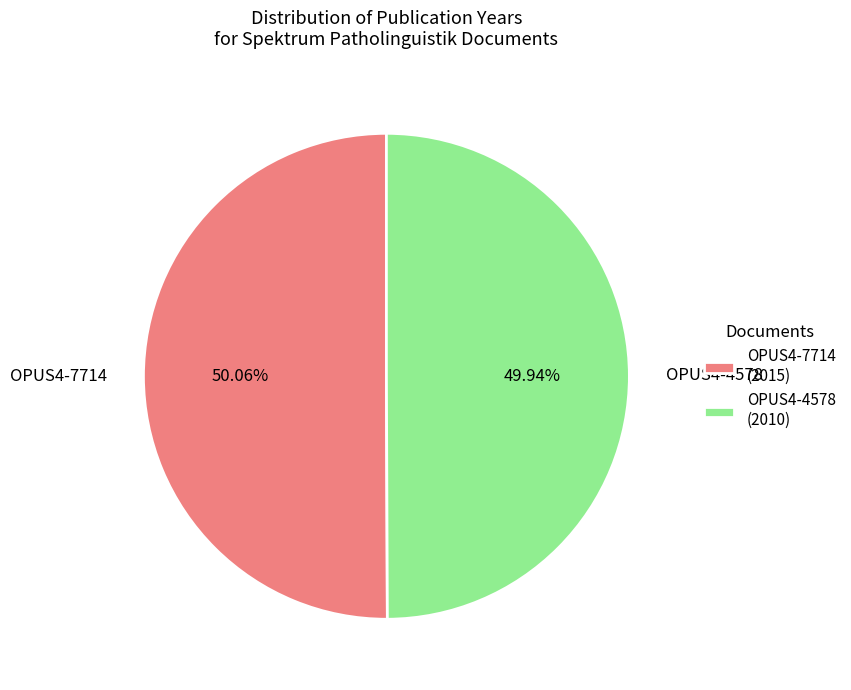

Is there a majority slice in this chart?

Yes